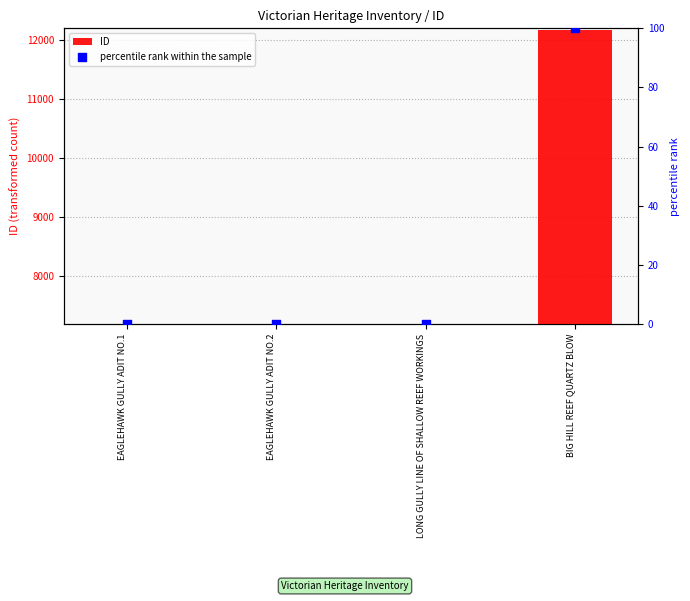

Is the value of ID at EAGLEHAWK GULLY ADIT NO.1 greater than the value of percentile rank within the sample at LONG GULLY LINE OF SHALLOW REEF WORKINGS?

Yes